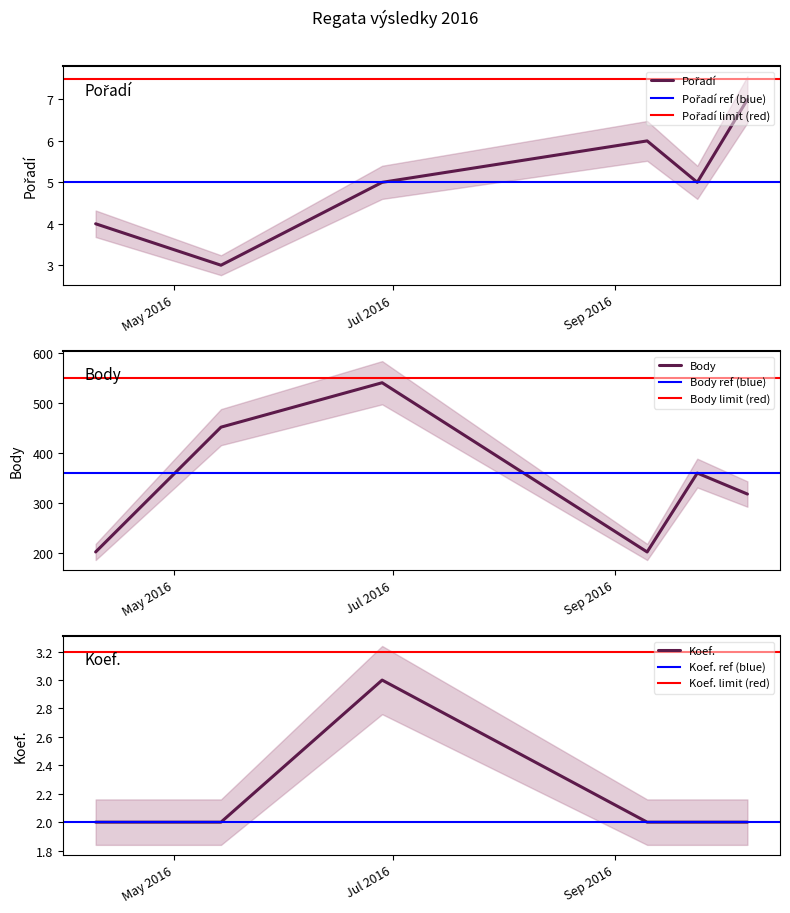

Reading left to right, list all the values displayed in this chart.

Pořadí: 4	3	5	6	5	7
Body: 202	452	541	202	360	318
Koef.: 2	2	3	2	2	2